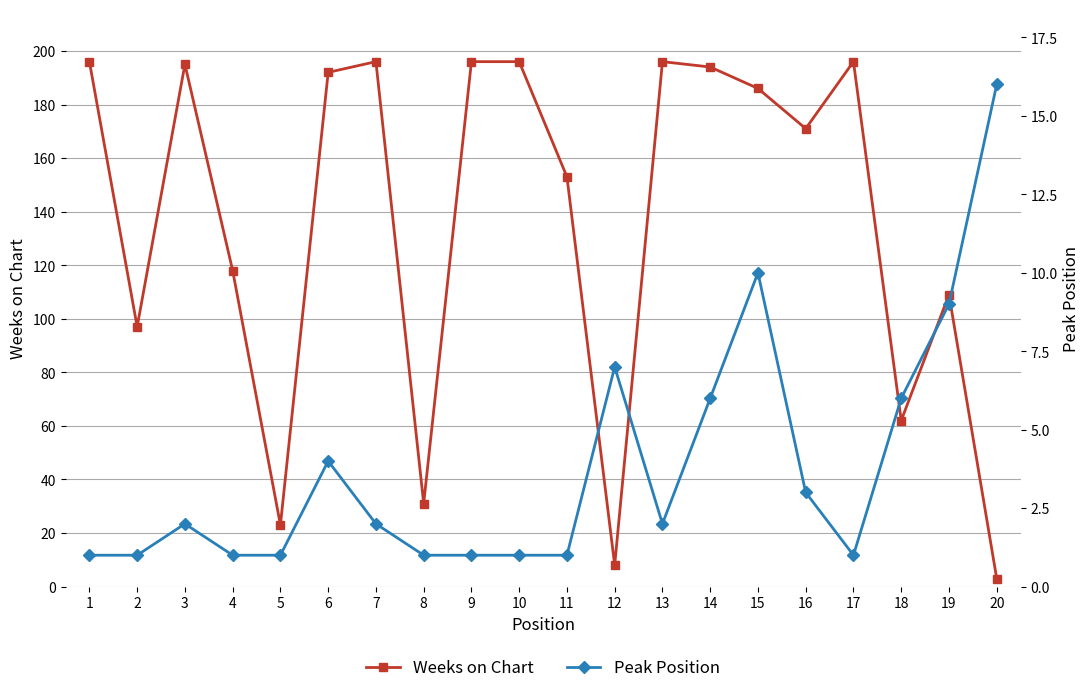

What are all the series names shown in the legend?

Weeks on Chart, Peak Position